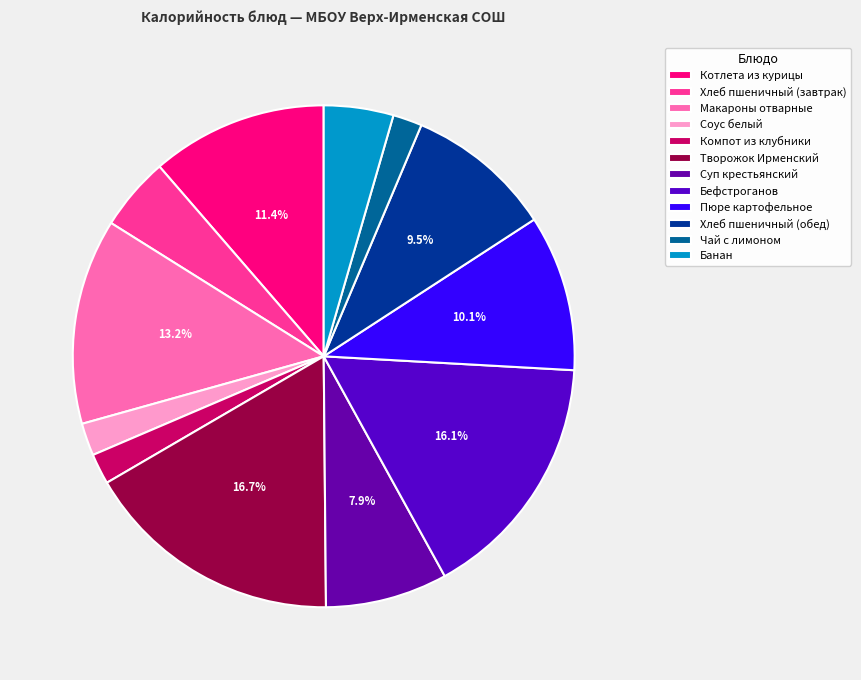

True or false: Чай с лимоном accounts for 10% of the total.

False